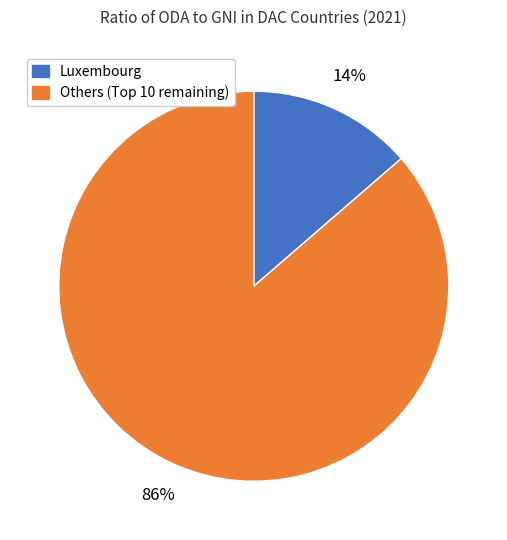

Does any single category account for the majority?

Yes